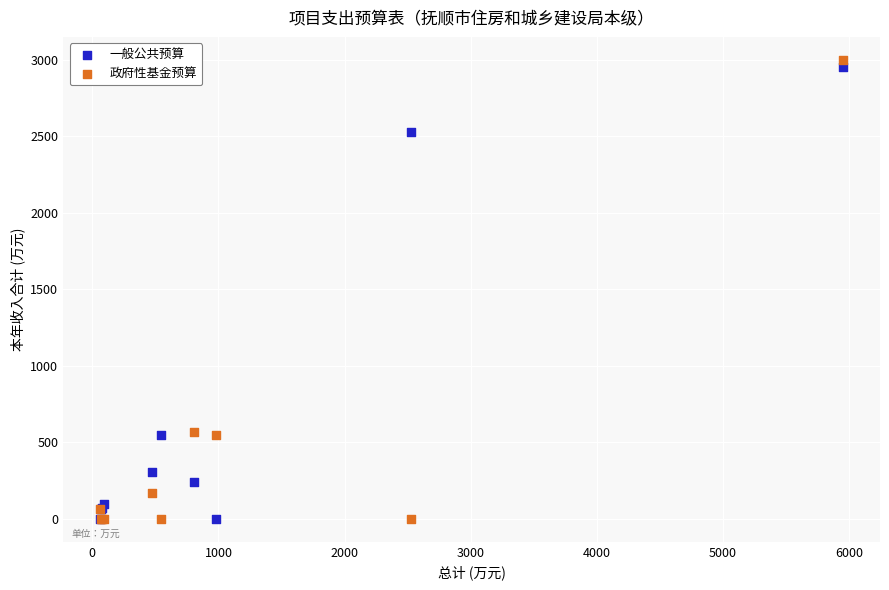

What is the X range (max minus min) for the scatter plot?

5886.0